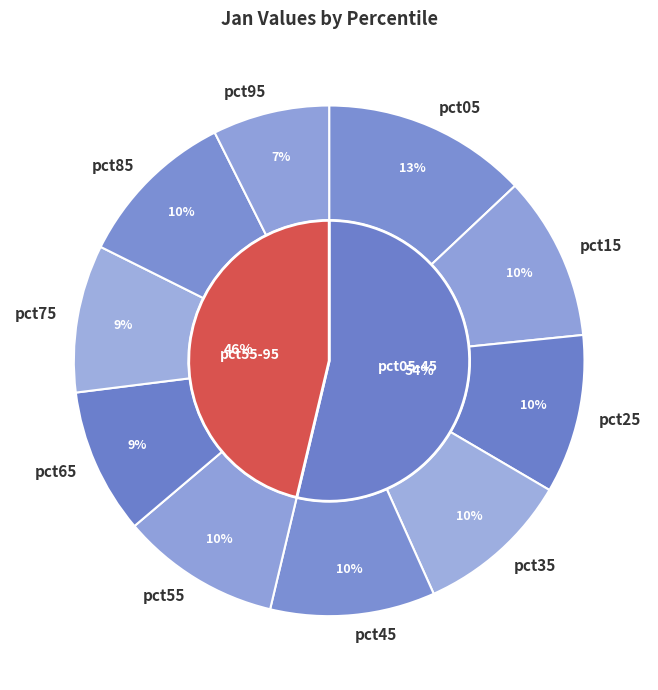

How many segments does this pie chart have?

10